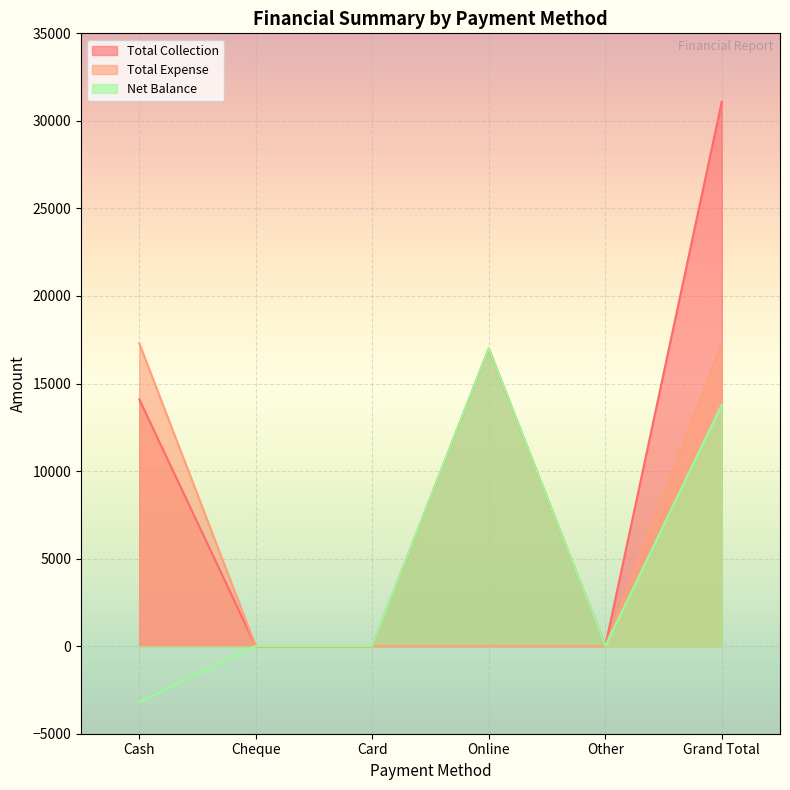

Count the number of data series in this chart.

3